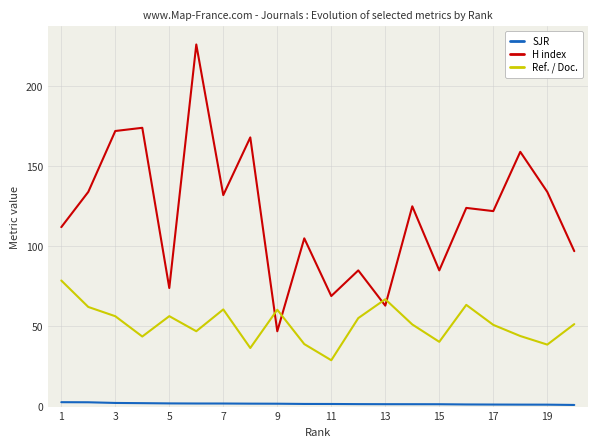

Rank the series by their average value, from lowest to highest.

SJR, Ref. / Doc., H index